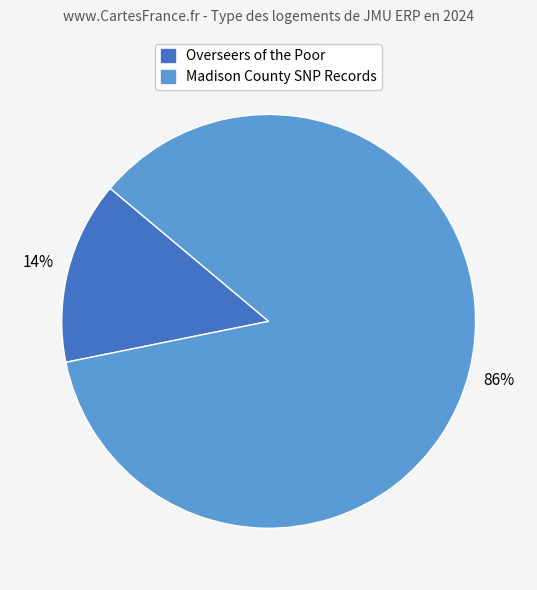

Is there any slice that represents more than half of the pie?

Yes